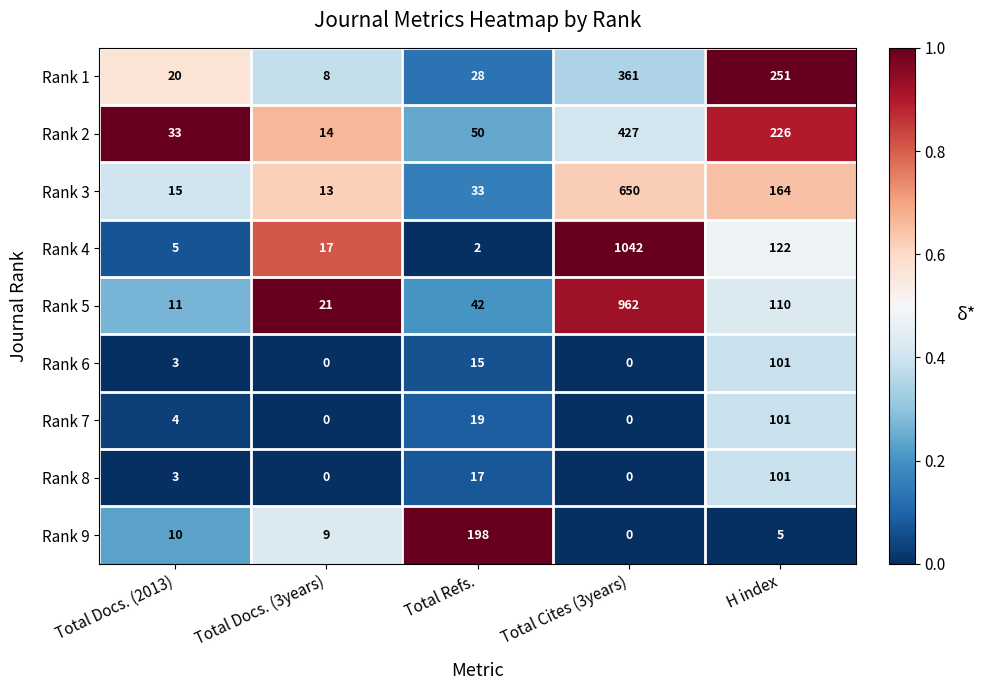

Which series has the widest spread of values?

Rank 4